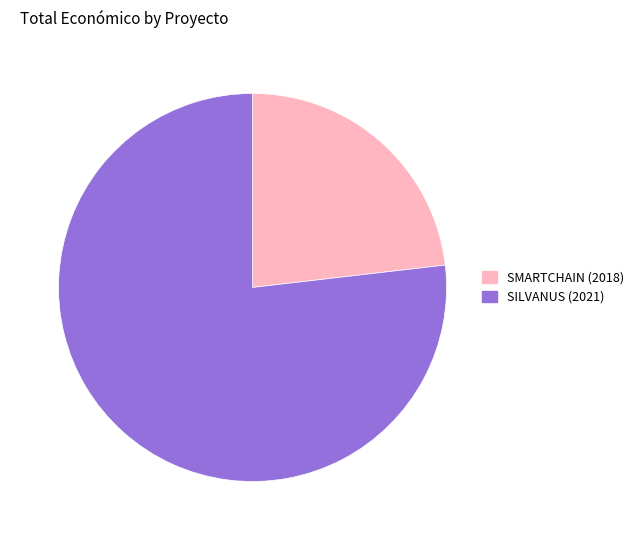

Which has a higher value, SMARTCHAIN (2018) or SILVANUS (2021)?

SILVANUS (2021)